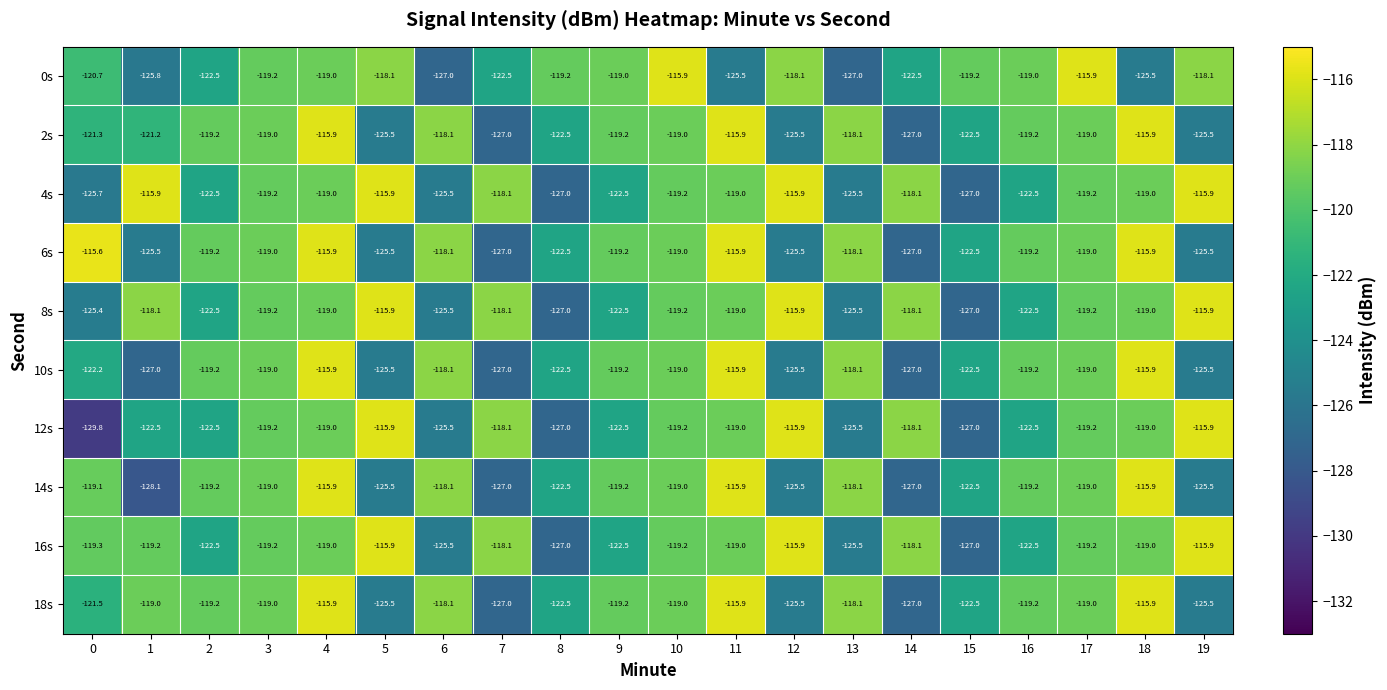

True or false: 16s has a value of -219.6 at 8.

False